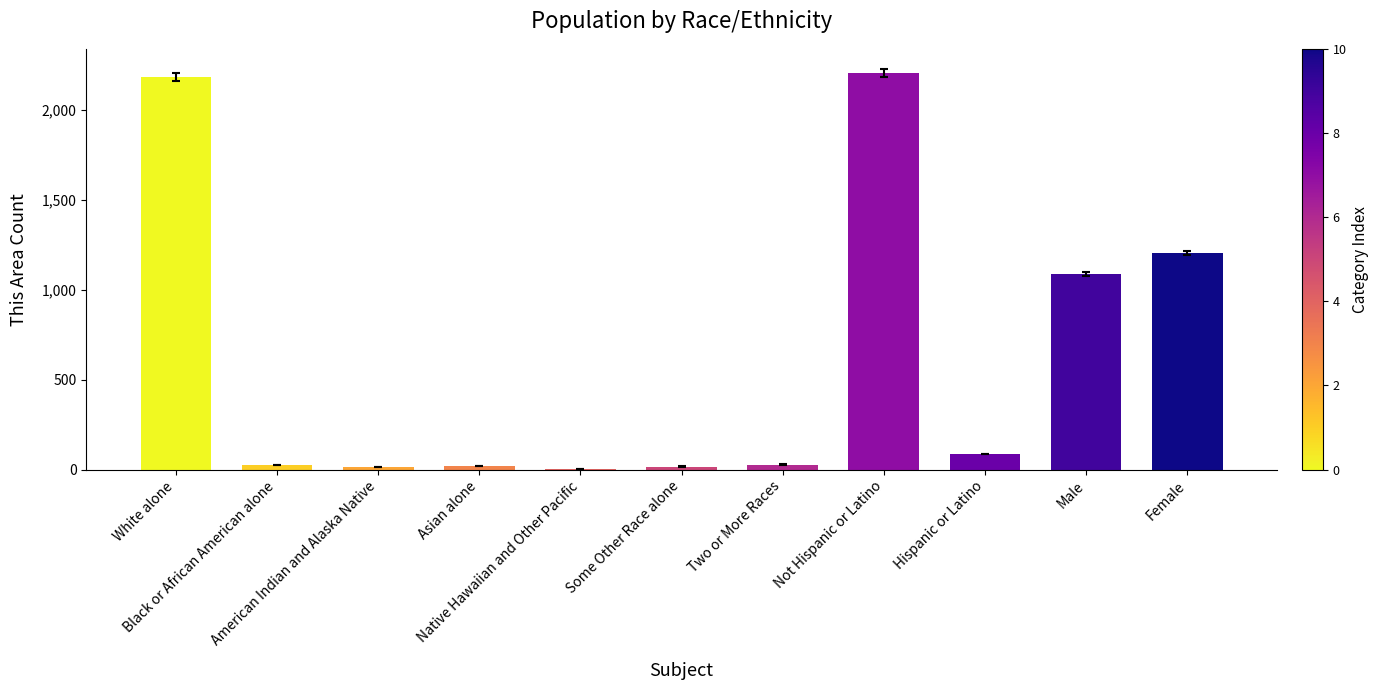

Read the value at White alone.

2184